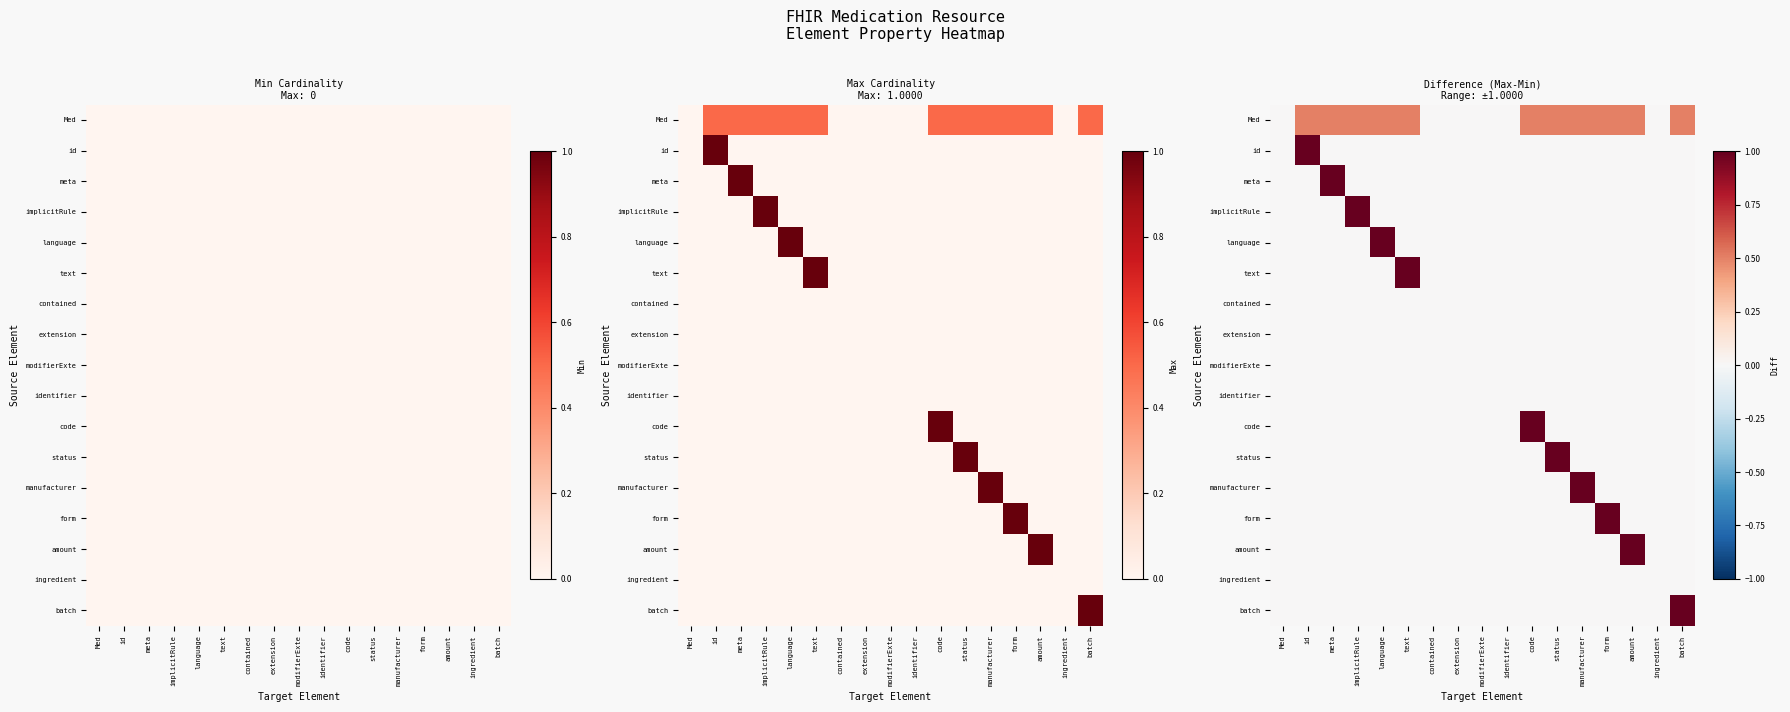

At which category is the sum across all series the highest?

id